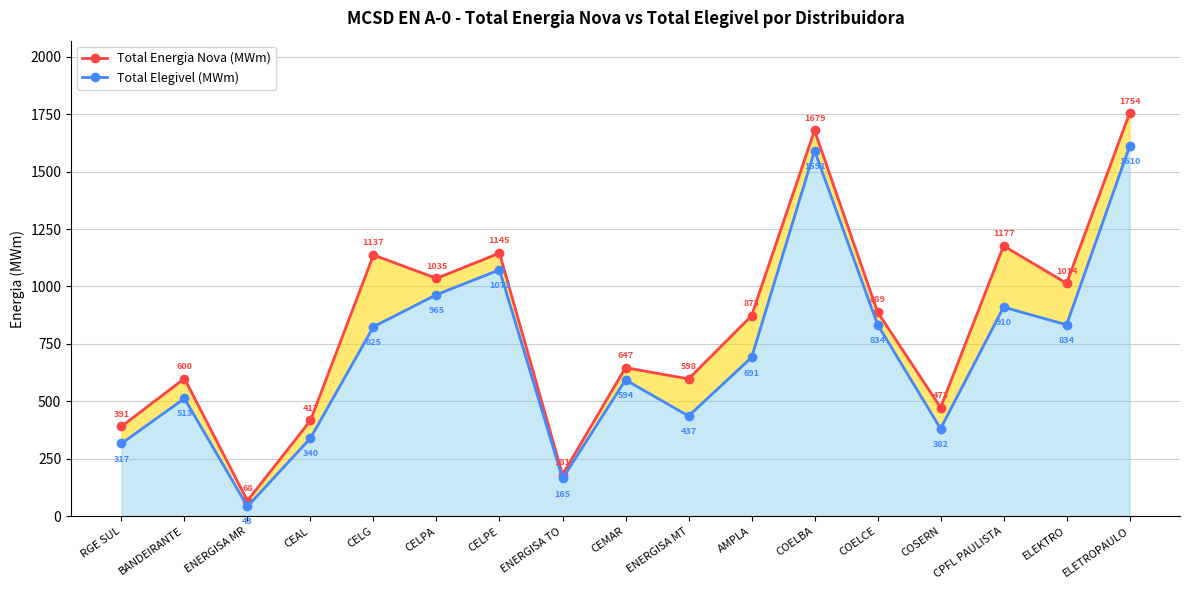

What is the label of the 2nd point from the left?

BANDEIRANTE